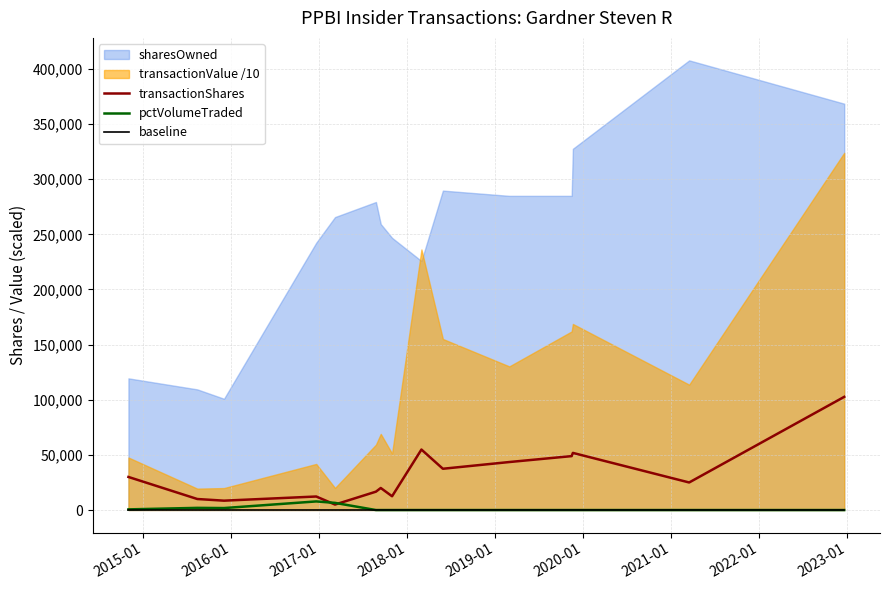

What is the maximum value for transactionShares?

102638